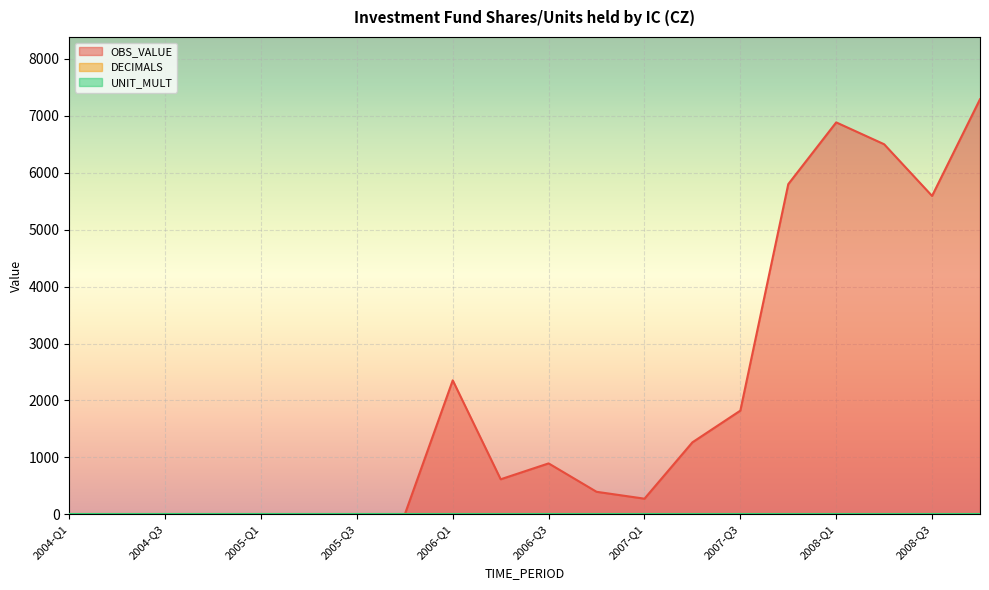

The OBS_VALUE series shows -2232 at 2005-Q4. True or false?

False